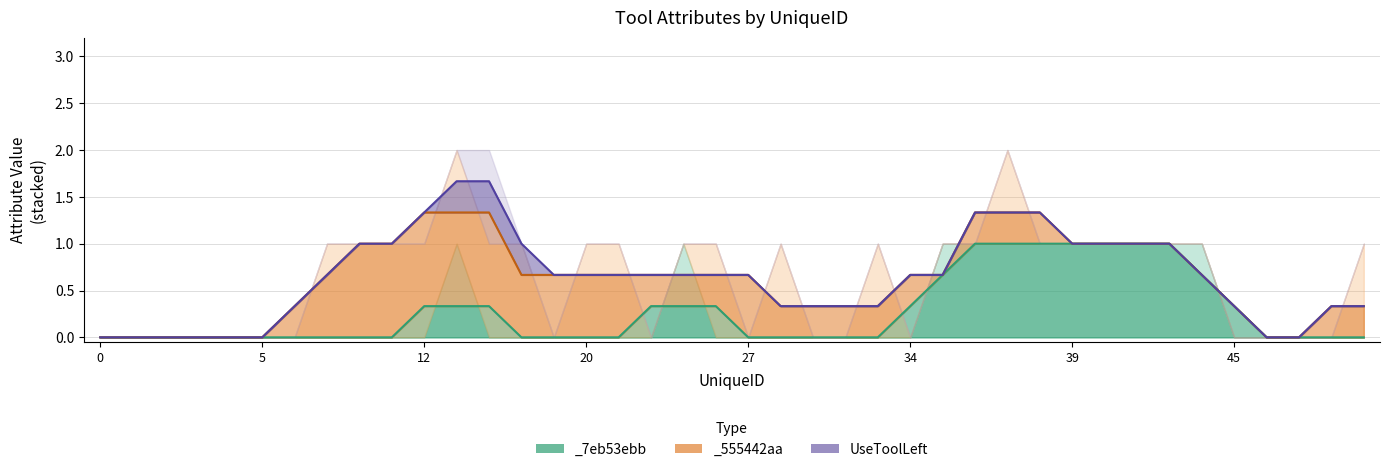

Count the number of data series in this chart.

3